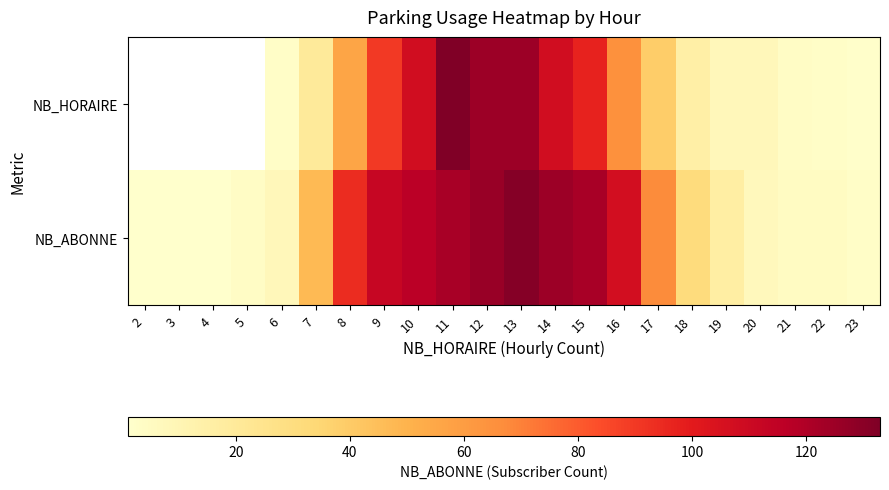

What is the highest value of the NB_ABONNE series?

131.0